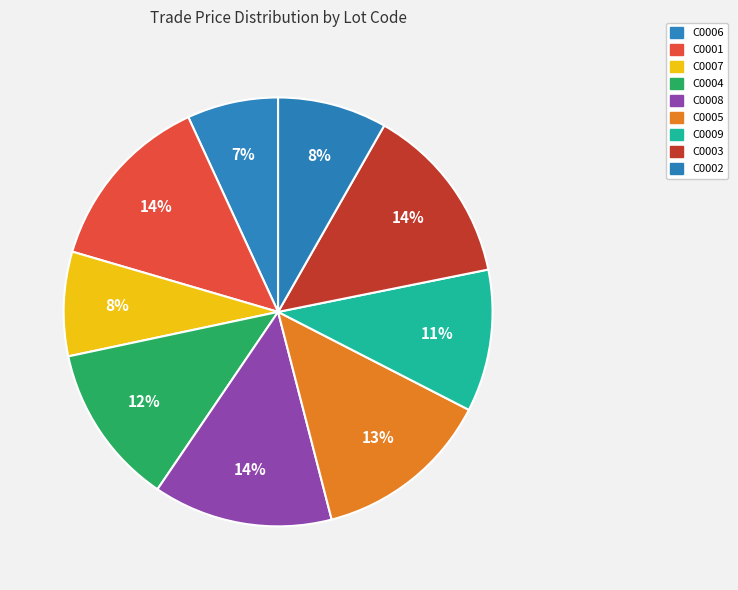

Which has a higher value, C0008 or C0009?

C0008